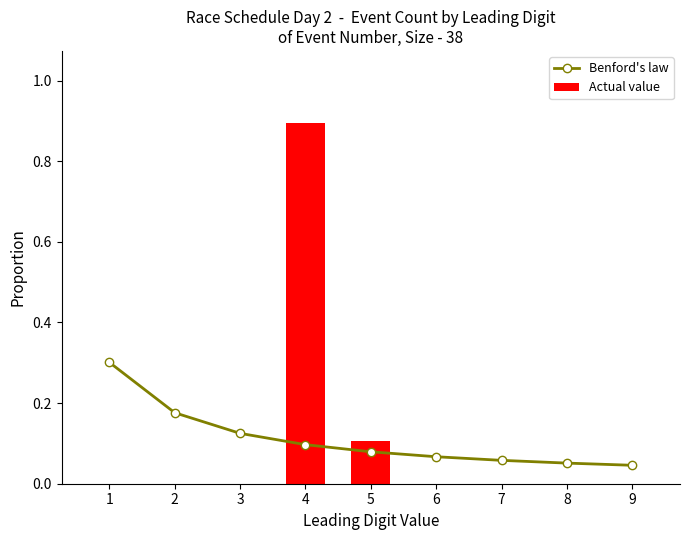

Is the value of Actual value at 4 greater than the value of Benford's law at 7?

Yes